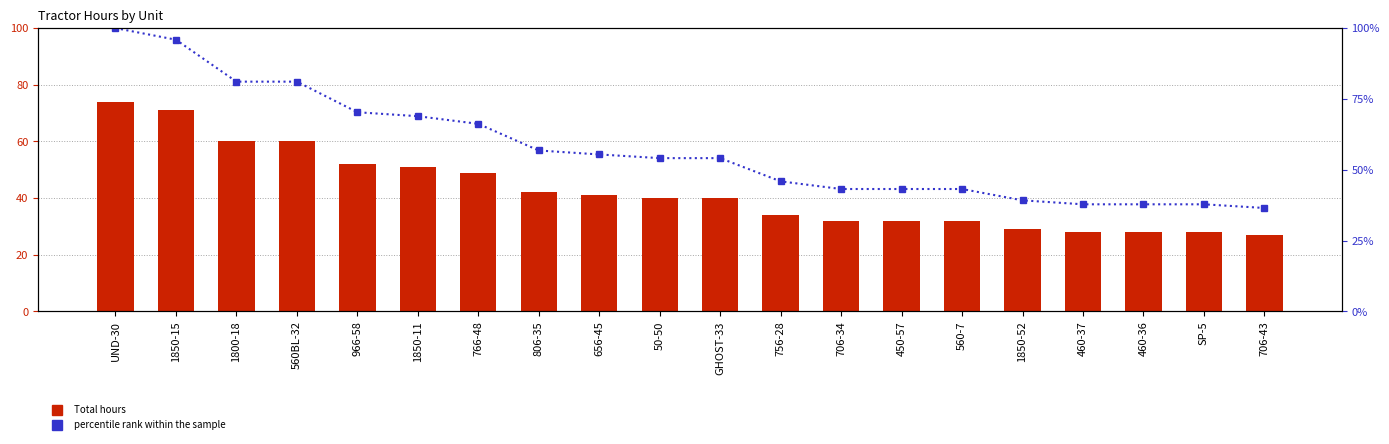

What is the minimum value for percentile rank within the sample?

36.5